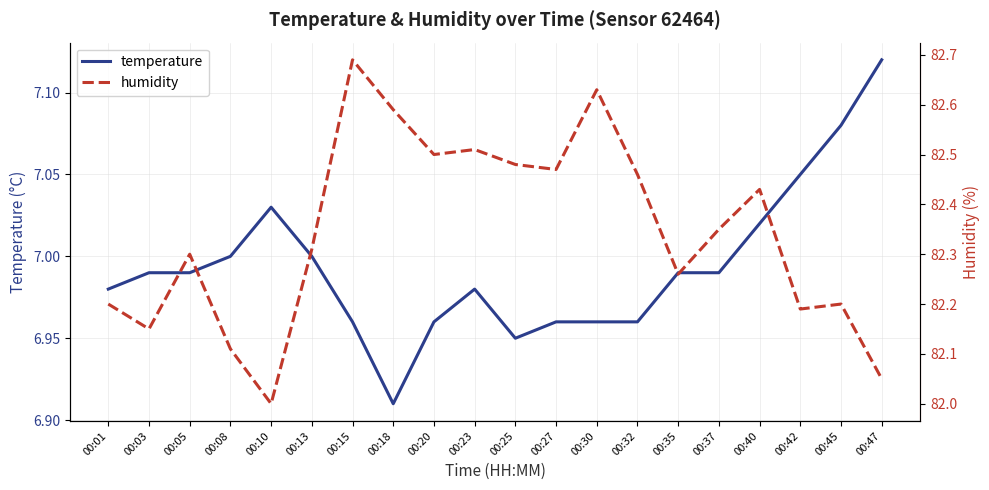

At which category does humidity reach its first local peak?

00:05